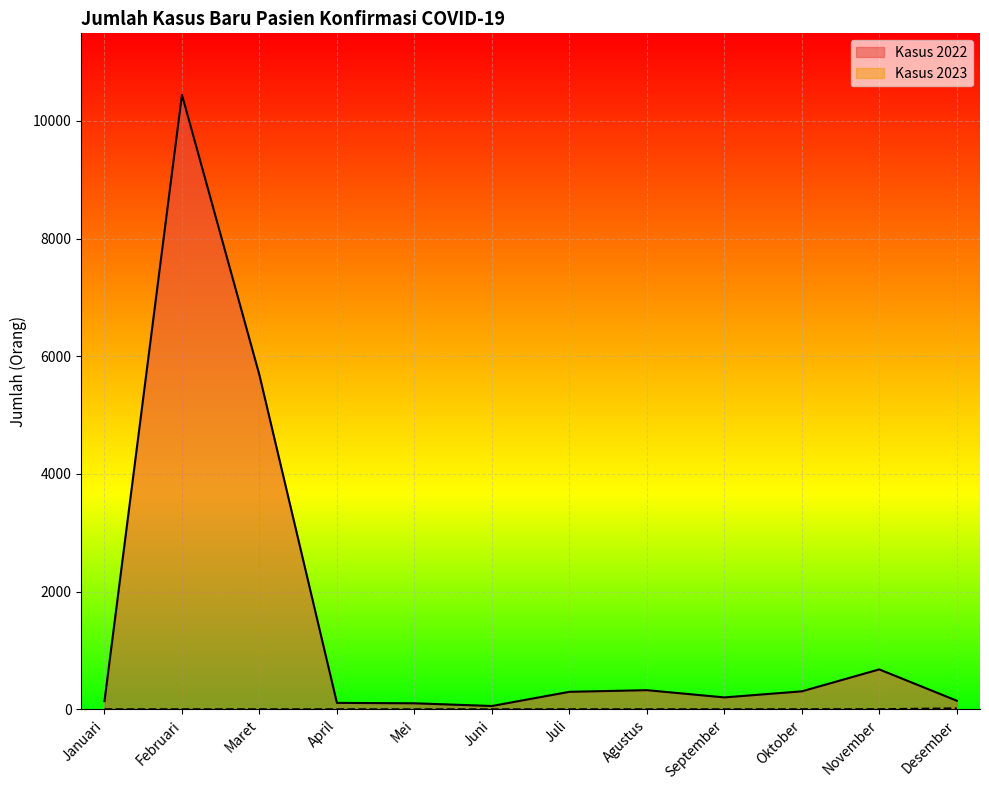

Reading right to left, list all the values displayed in this chart.

Kasus 2022: Desember=146	November=678	Oktober=305	September=202	Agustus=325	Juli=297	Juni=56	Mei=102	April=109	Maret=5679	Februari=10445	Januari=139
Kasus 2023: Desember=15	November=1	Oktober=1	September=0	Agustus=0	Juli=0	Juni=0	Mei=0	April=0	Maret=0	Februari=0	Januari=0